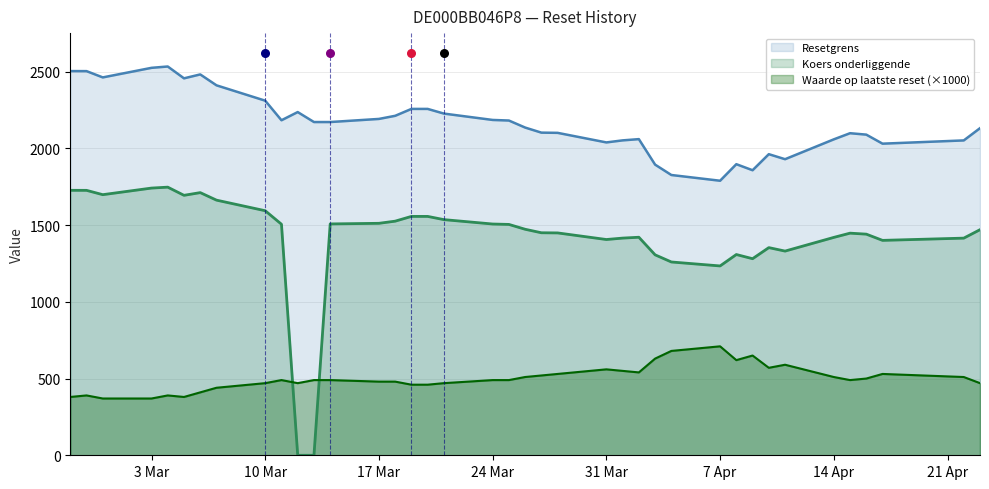

What are all the series names shown in the legend?

Resetgrens, Koers onderliggende, Waarde op laatste reset